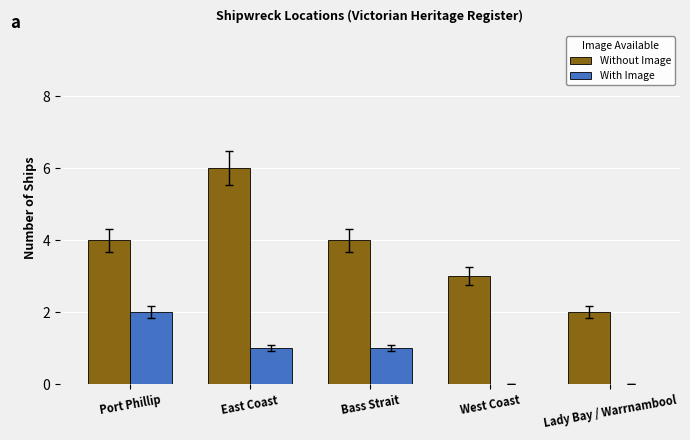

How many groups of bars are there?

5